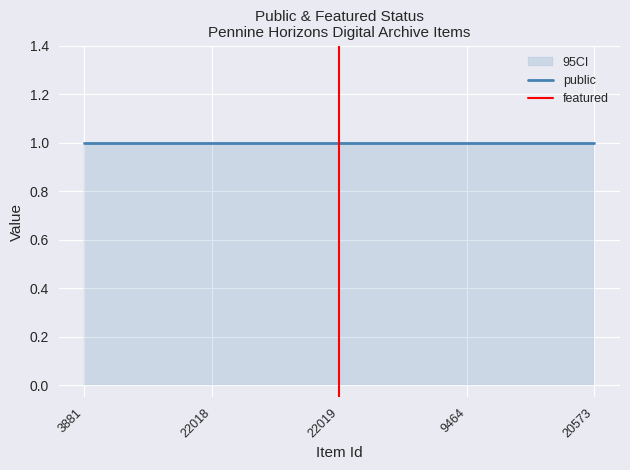

Reading left to right, what are all the values shown in this chart?

public: 1	1	1	1	1
featured: 0	0	0	0	0